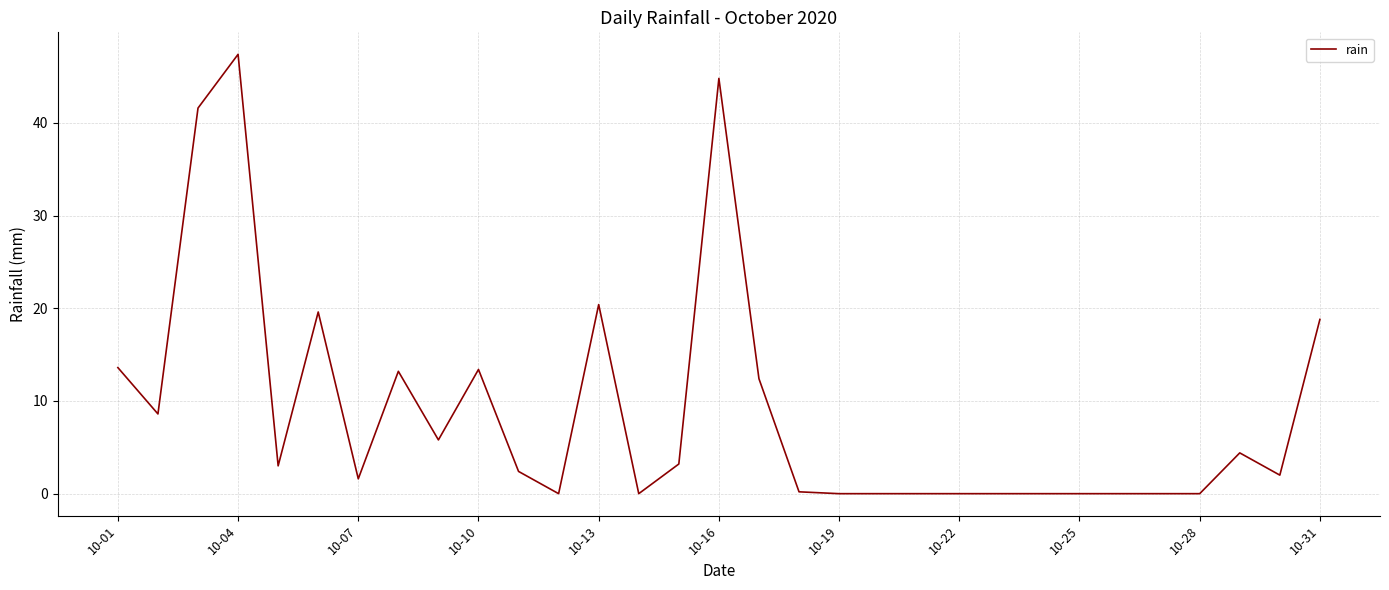

What is the maximum value shown in the chart?

47.4